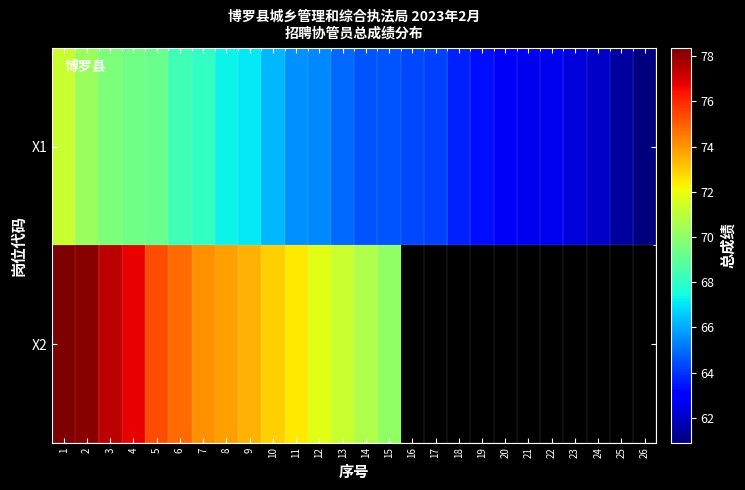

What is the minimum value for X2?

70.1